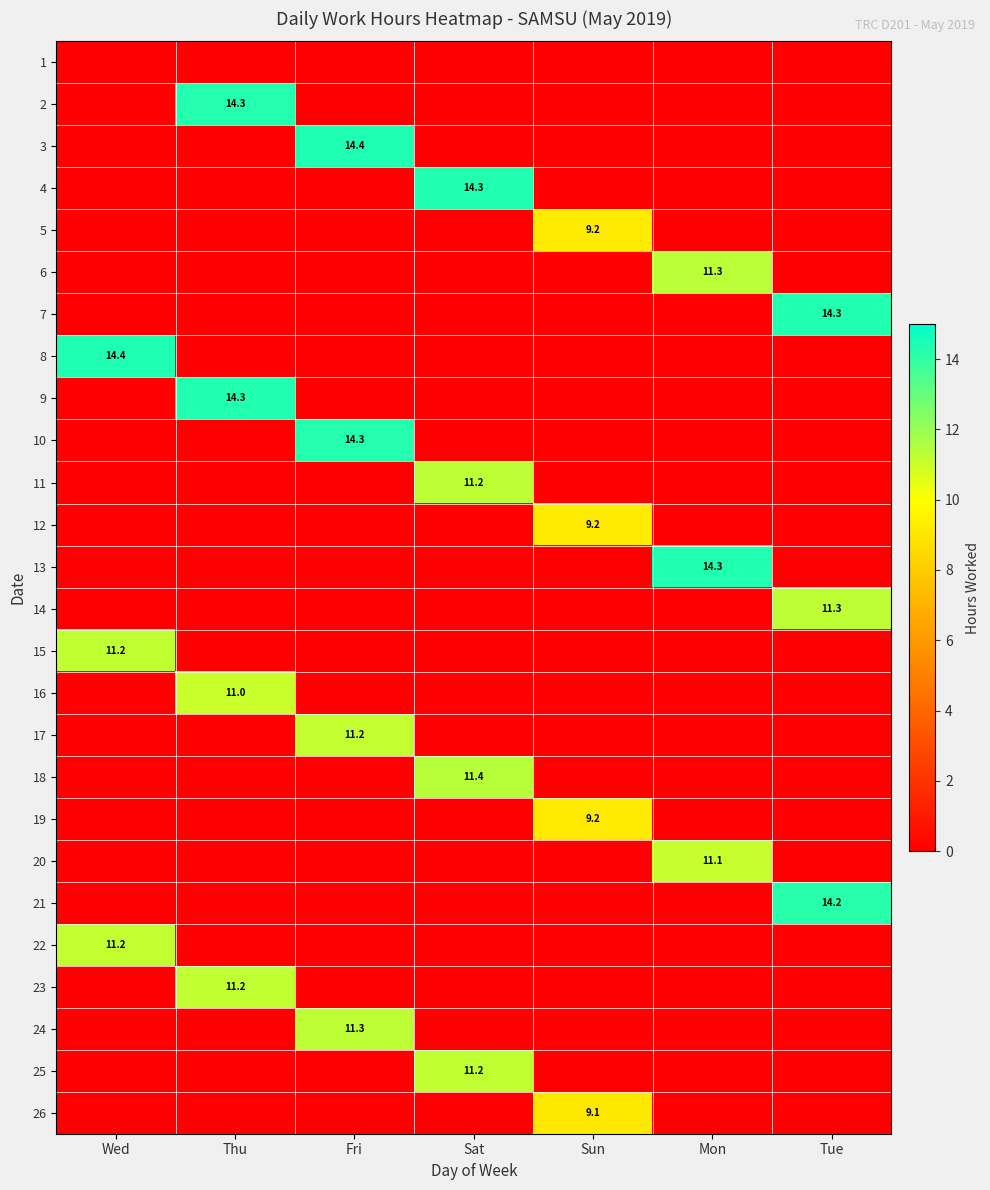

At how many categories does at least one series exceed 3?

7